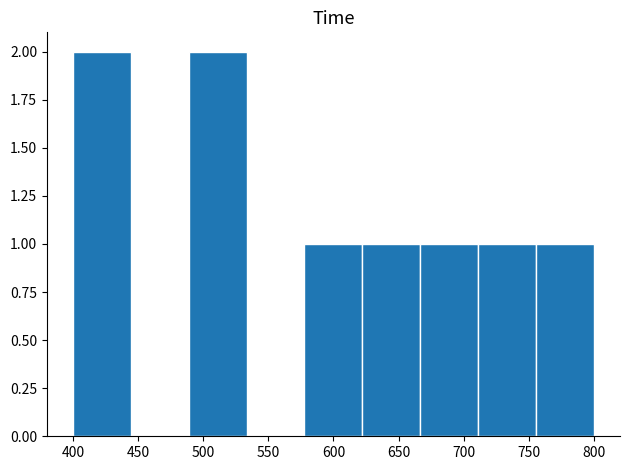

Reading left to right, list every bar in this chart as the range it spans on the x-axis followed by its height. Neither the bar edges nor the heights are printed on the chart, so give them approximately, as read against the axes.

400 to 445: 2
445 to 490: 0
490 to 535: 2
535 to 580: 0
580 to 620: 1
620 to 665: 1
665 to 710: 1
710 to 755: 1
755 to 800: 1